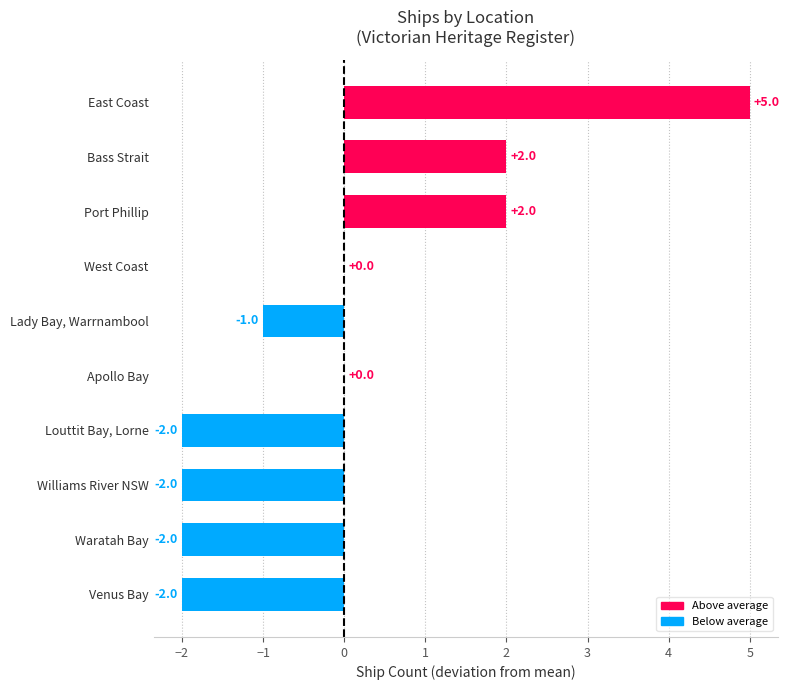

Count the values in the range -2 to 2.

9